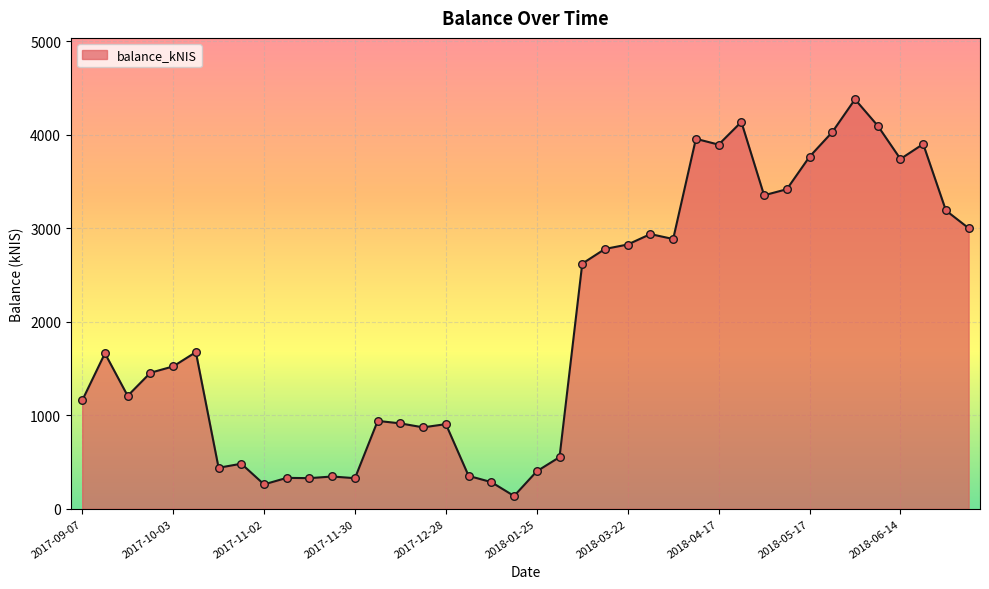

What is the maximum value shown in the chart?

4379.9